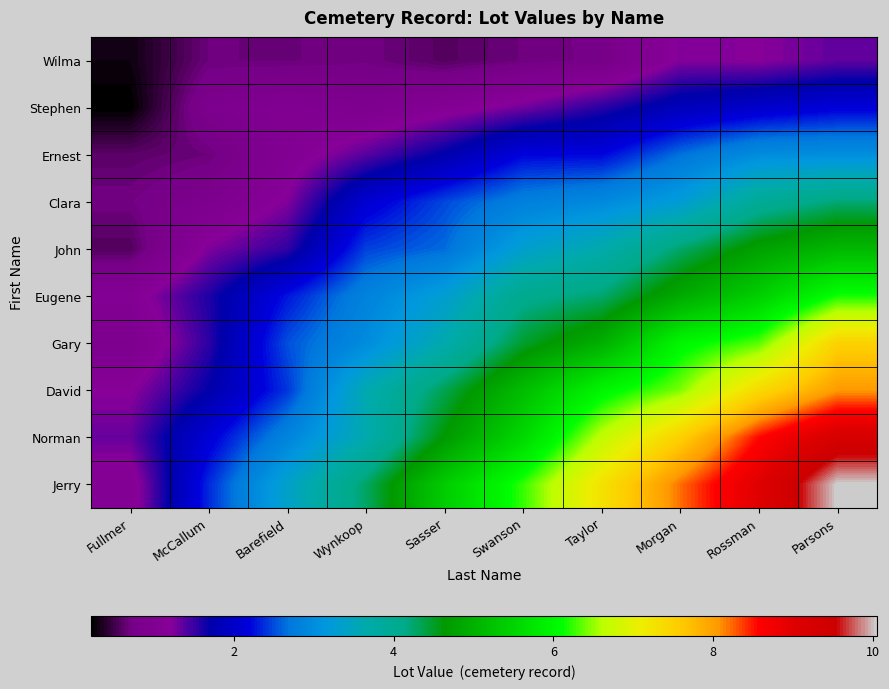

What is the total value across all series at Parsons?

56.8